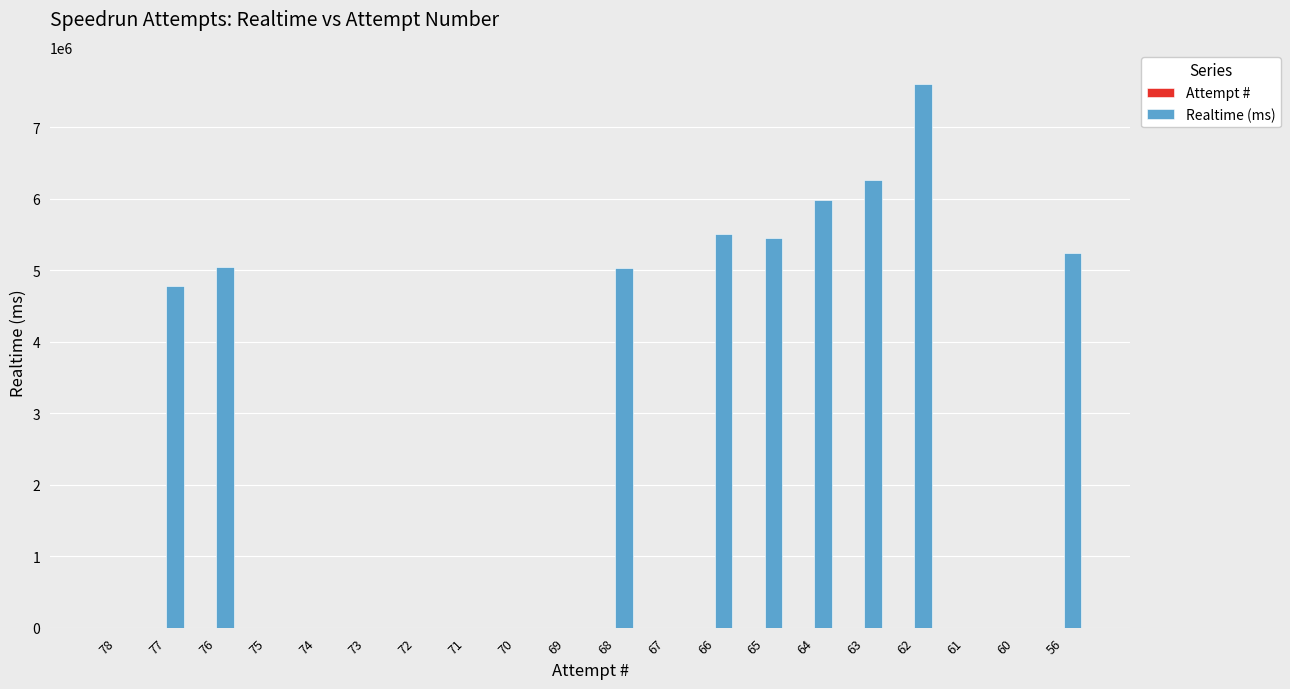

At which category is the sum across all series the highest?

62